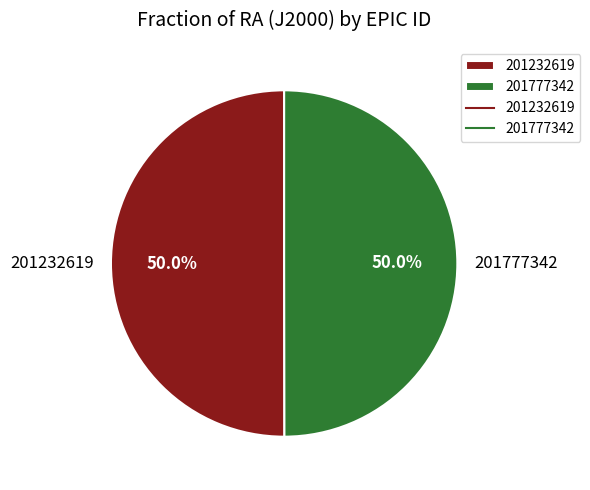

Approximately how many times larger is the value at 201777342 compared to 201232619?

1.0